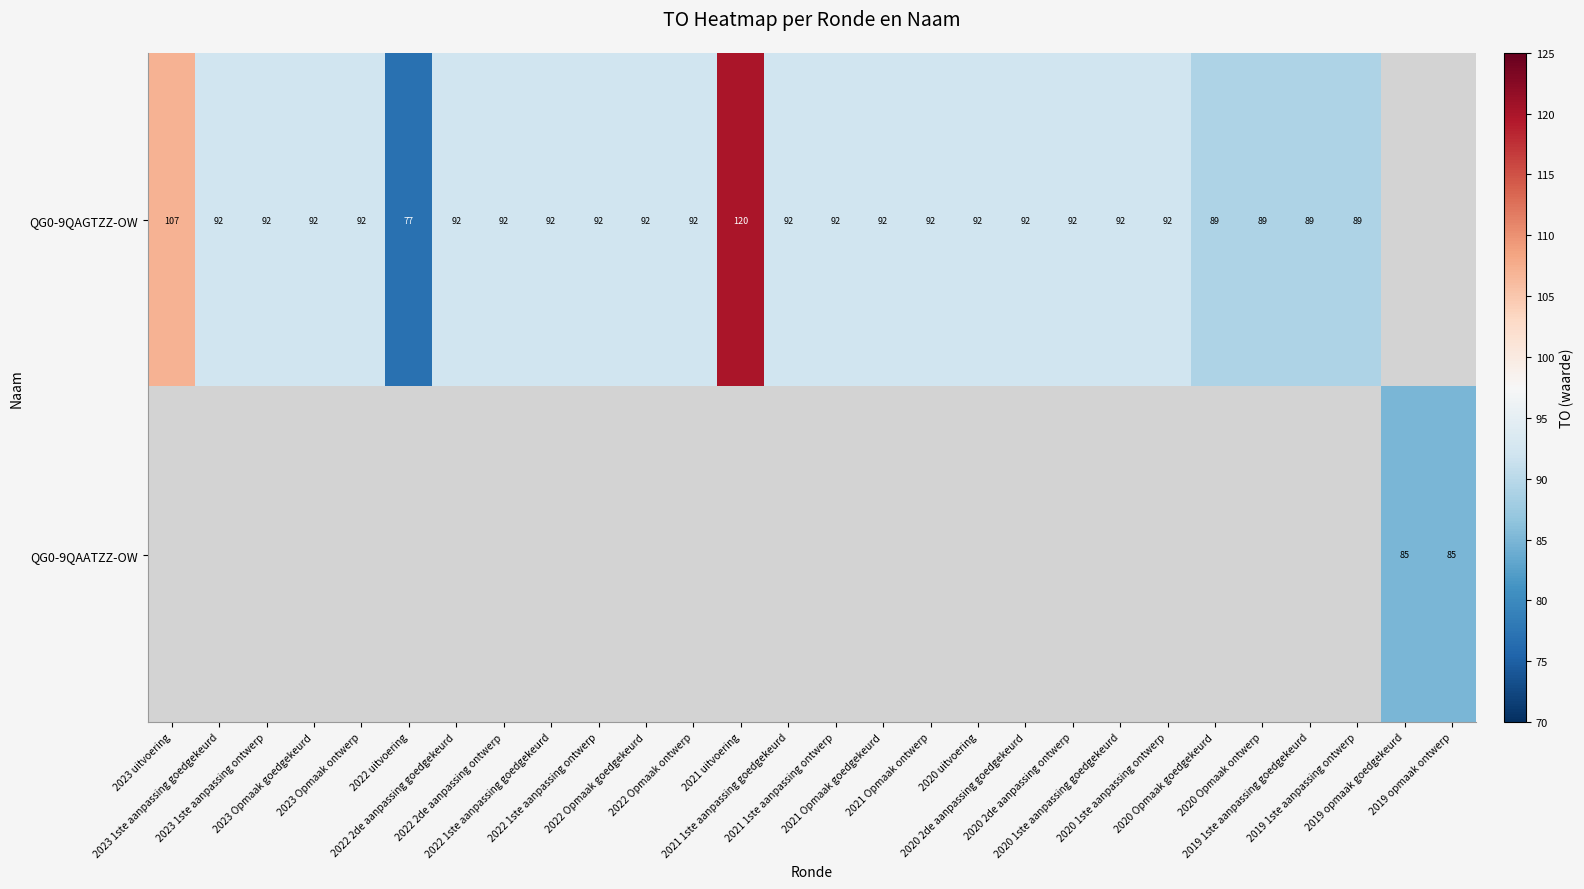

At how many categories does at least one series exceed 87?

25